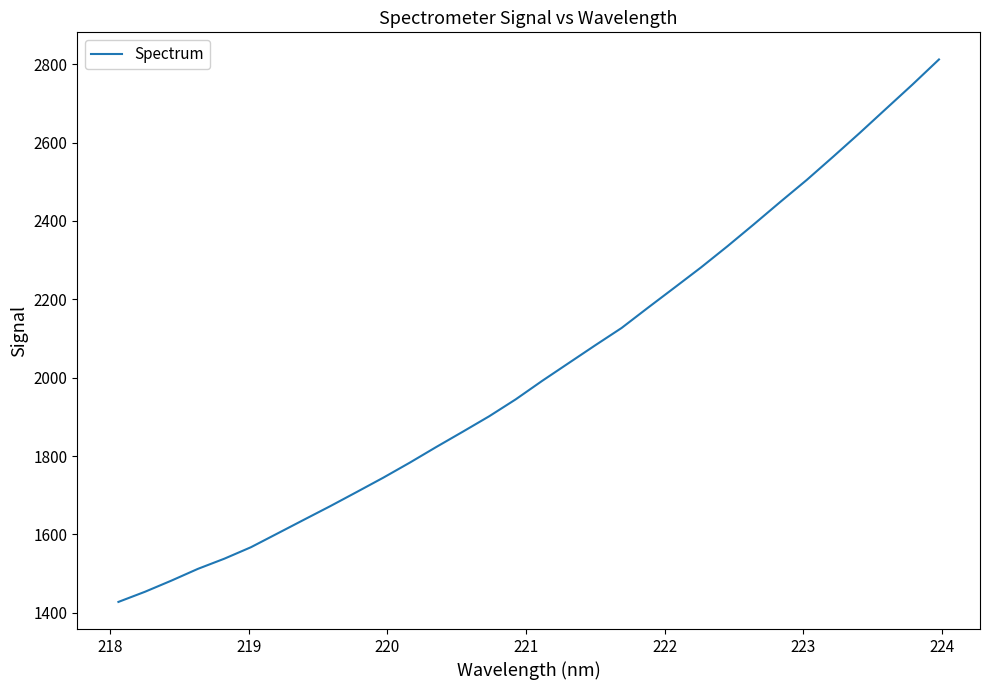

How many lines are shown in the chart?

1